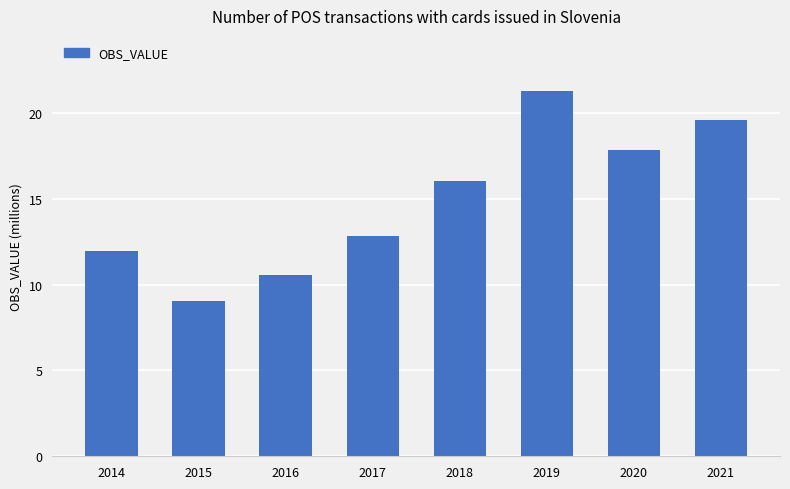

What is the ratio of the value at 2019 to the value at 2016?

2.0